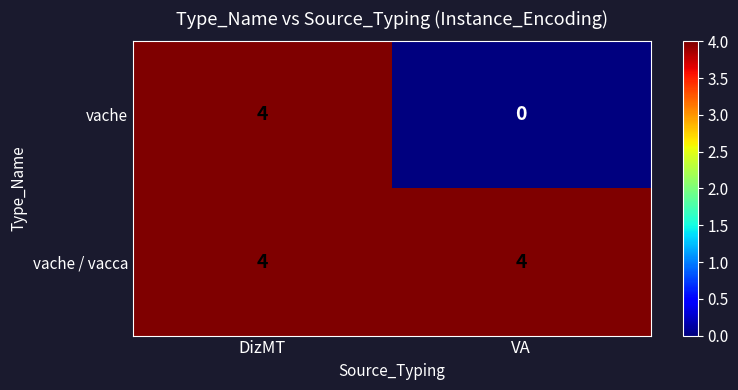

List the series in order of their overall mean, highest first.

vache / vacca, vache